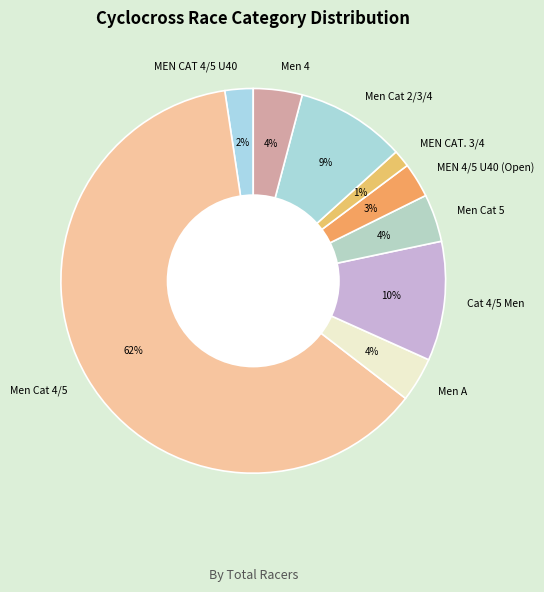

Do Men Cat 2/3/4 and MEN CAT. 3/4 together represent more than half of the pie?

No